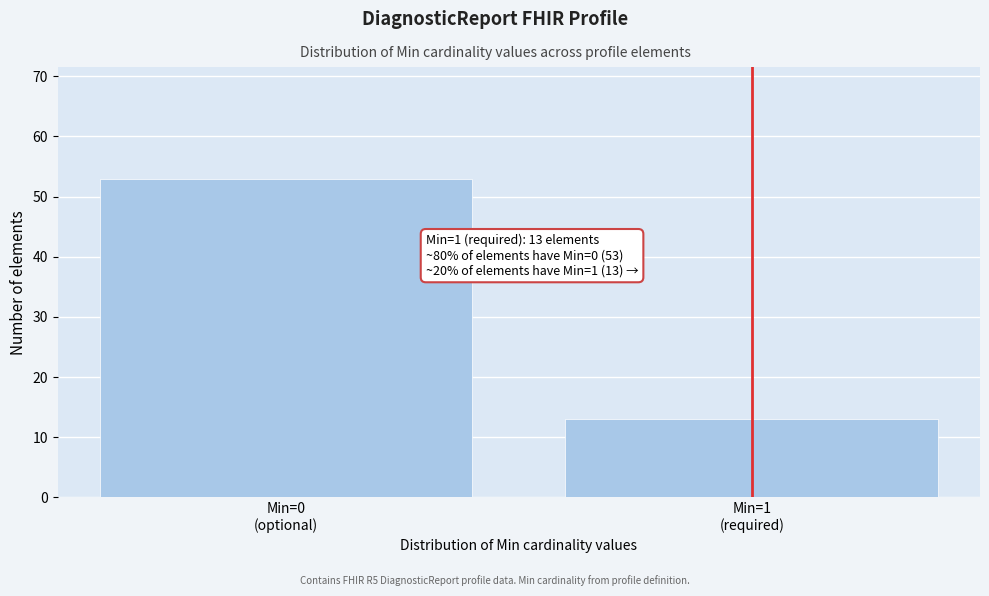

Reading left to right, transcribe all the data shown in this chart.

53	13